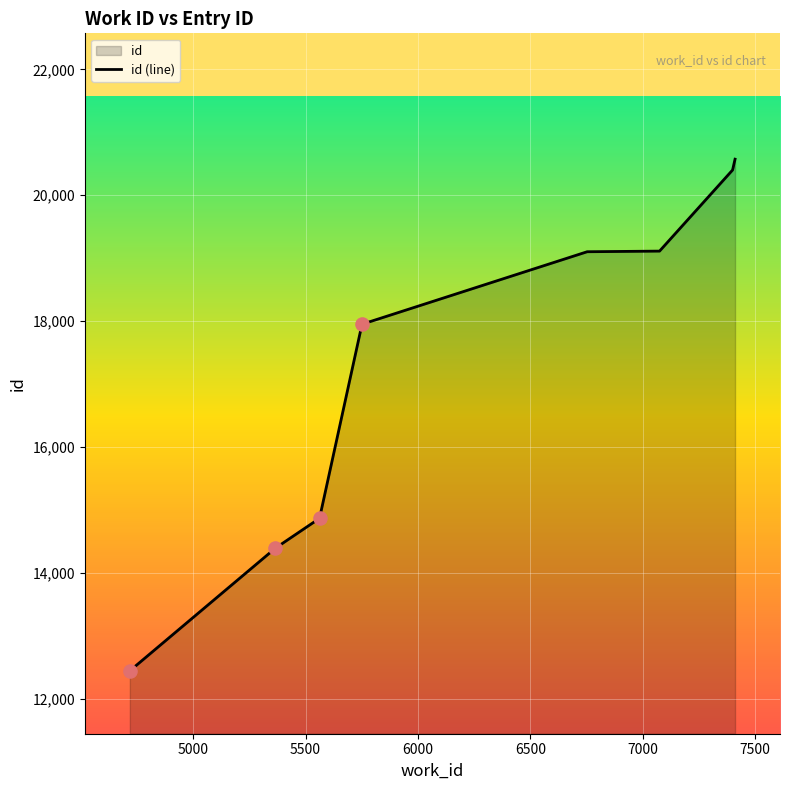

What is the difference between the maximum and minimum values?

8131